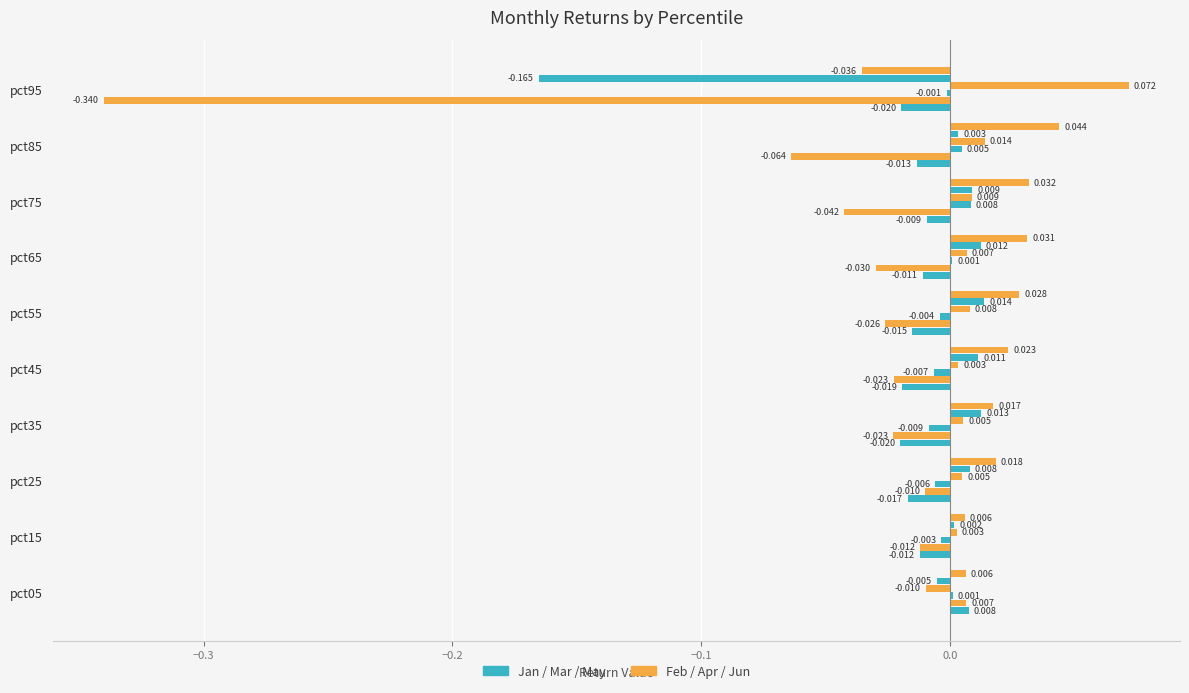

What is the greatest value displayed?

0.1